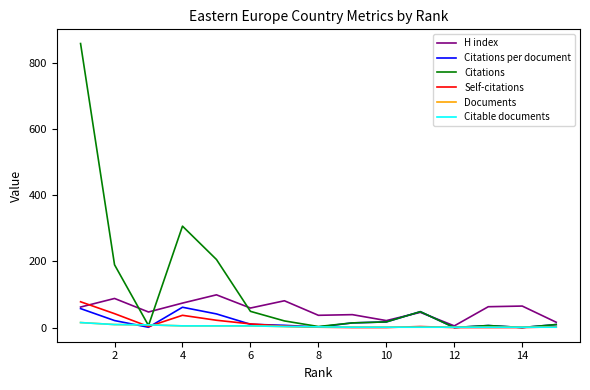

Does the chart display data point markers on the line(s)?

No